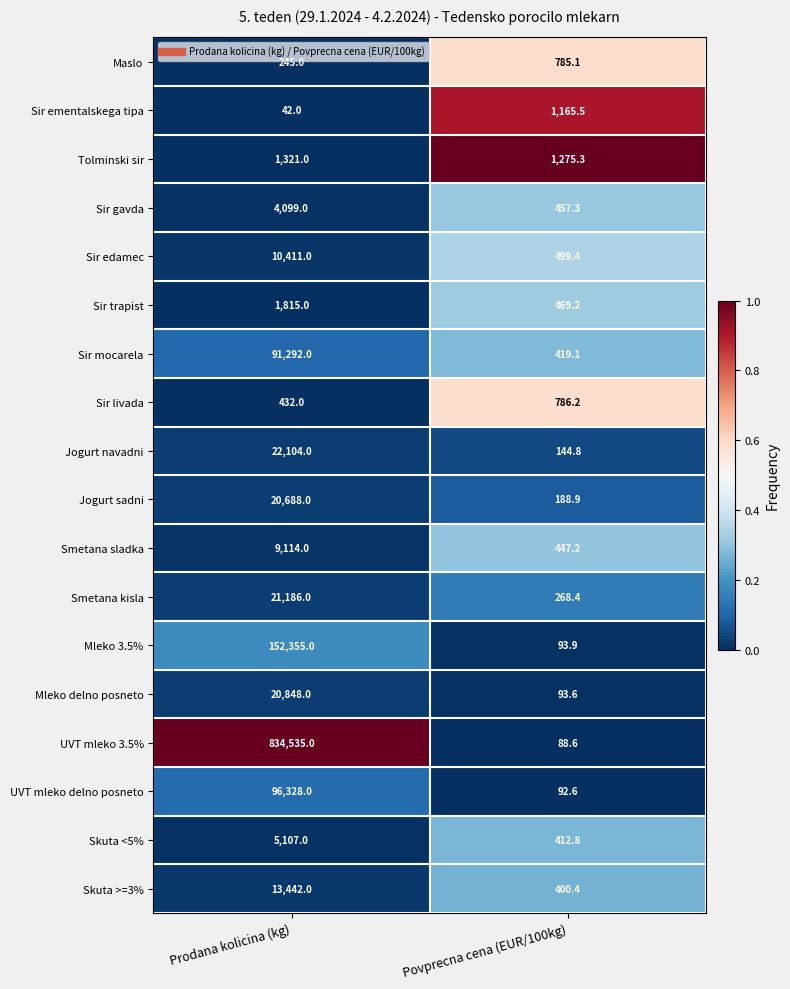

Is the value of Skuta <5% at Prodana kolicina (kg) greater than the value of Mleko delno posneto at Povprecna cena (EUR/100kg)?

Yes